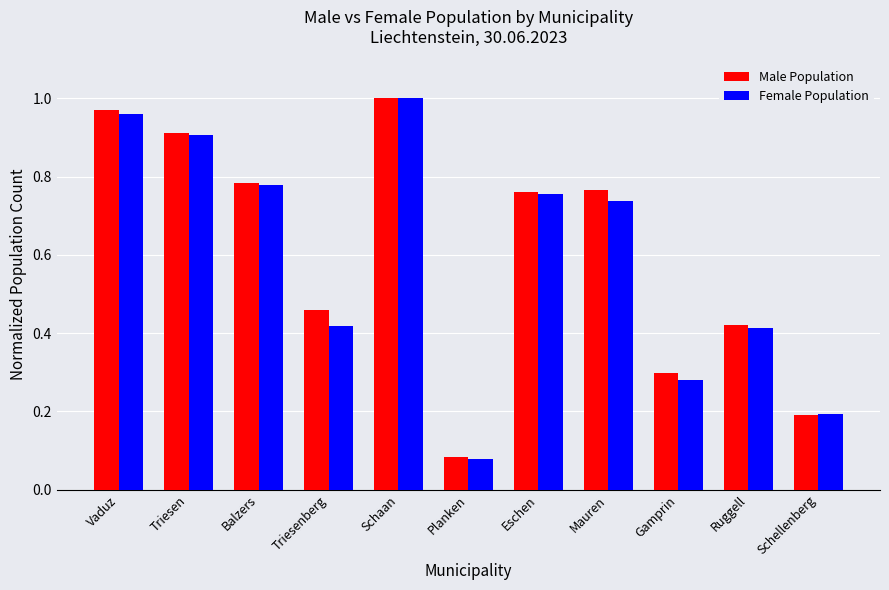

What is the sum of all Female Population values?

6.5